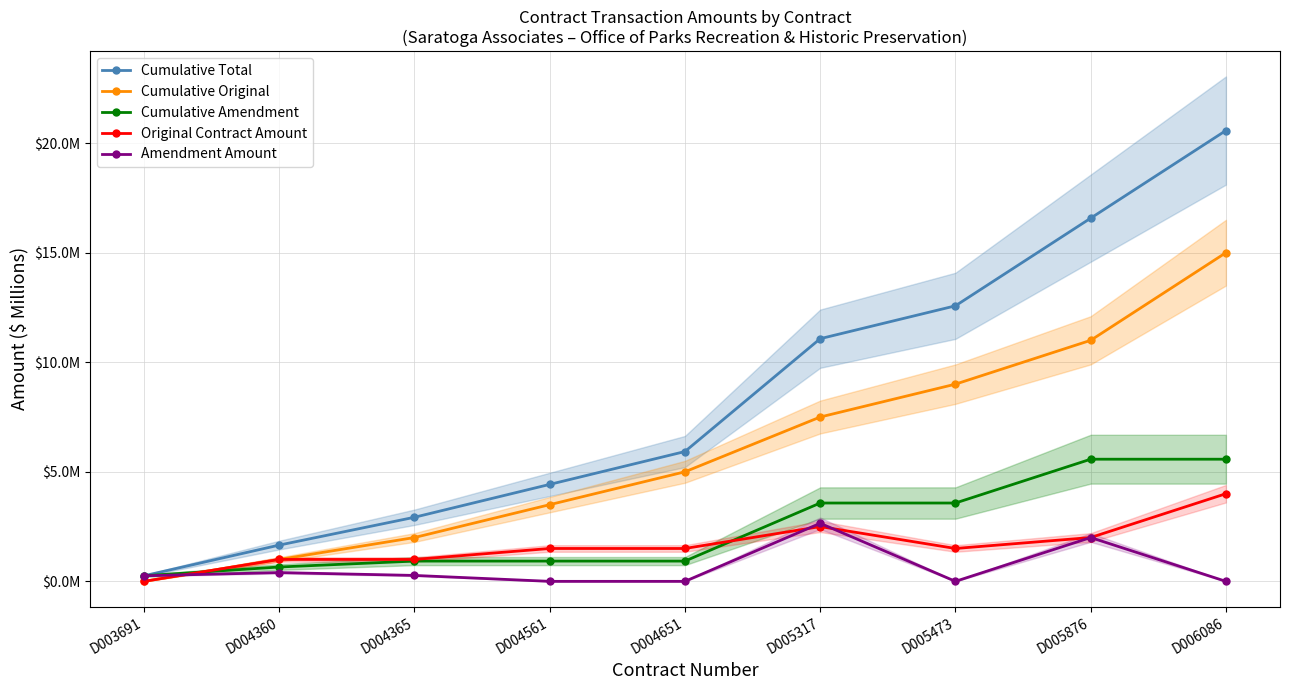

True or false: Cumulative Amendment and Cumulative Total intersect in this chart.

False